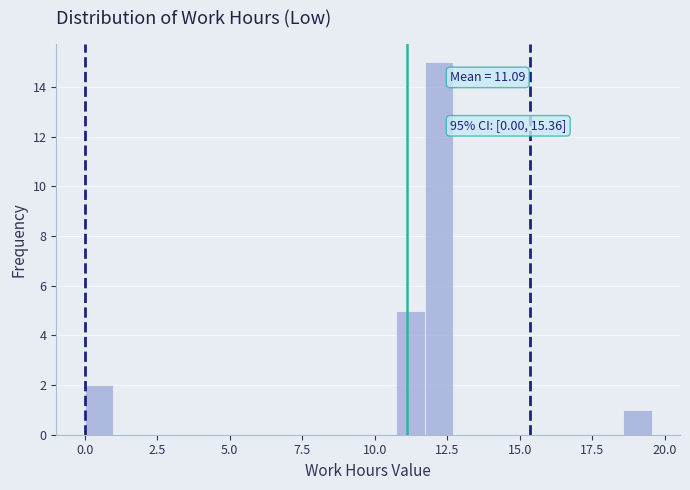

Around what value on the x-axis is the tallest bar? Give the approximate position of its centre, as read against the axis.

12.0